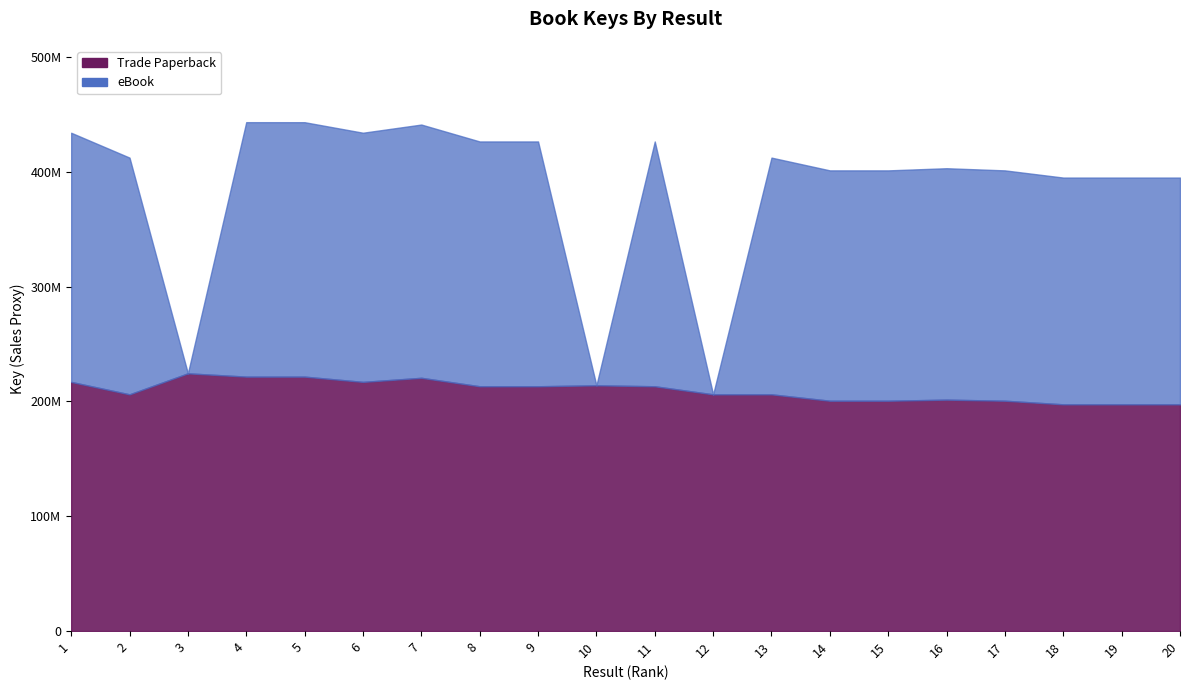

Rank the categories by Trade Paperback value from lowest to highest.

20, 19, 18, 17, 15, 14, 16, 2, 13, 12, 11, 8, 9, 10, 1, 6, 7, 5, 4, 3